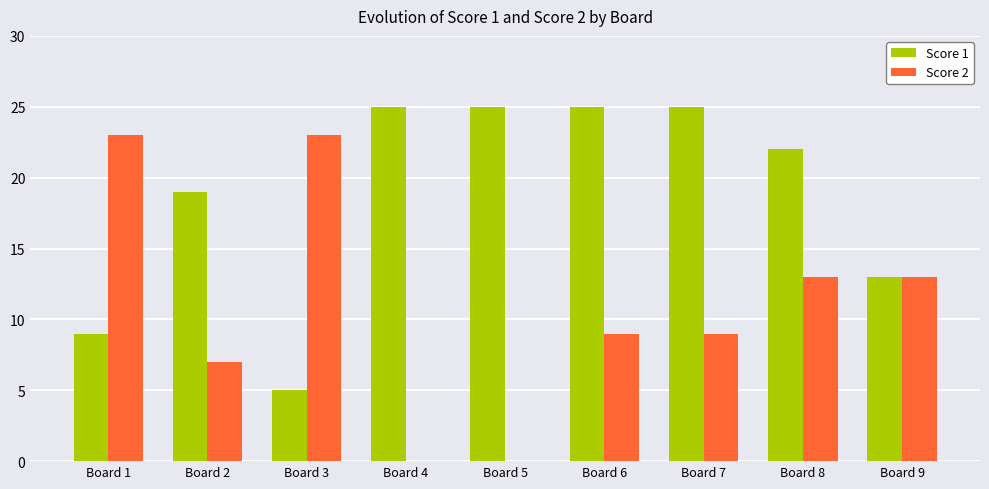

Is it true that Score 2 equals 0 at Board 4?

True